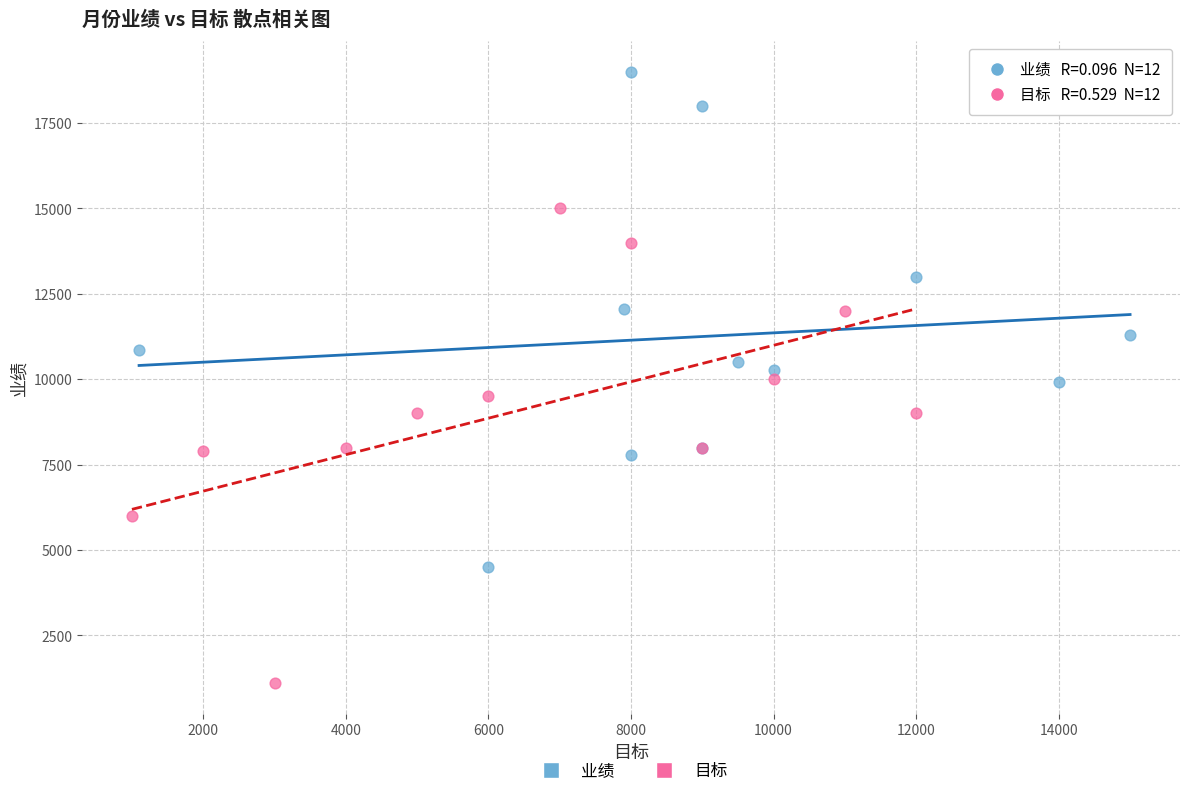

Which series reaches the maximum Y coordinate?

业绩